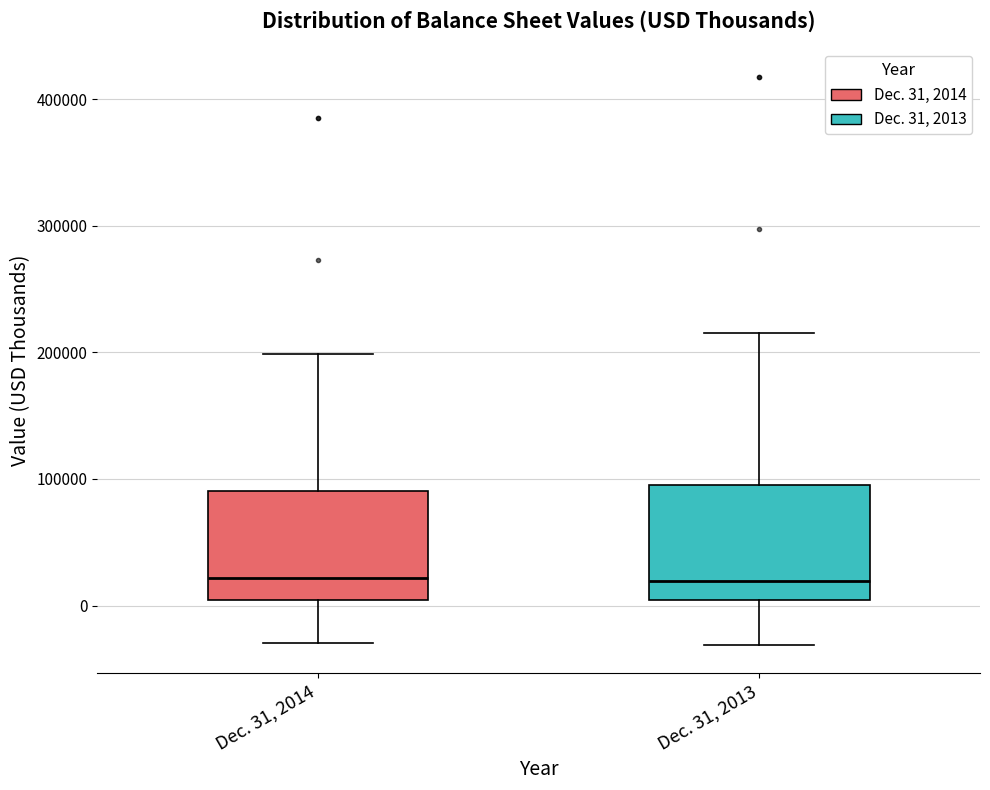

Reading left to right, read every box against the y-axis: the position of its median line, the range the box covers, and the ends of its whiskers. The values are not printed on the chart, so give them approximately, as read against the axis.

Dec. 31, 2014: median 20000, box 0 to 90000, whiskers -30000 to 200000
Dec. 31, 2013: median 20000, box 0 to 100000, whiskers -30000 to 220000